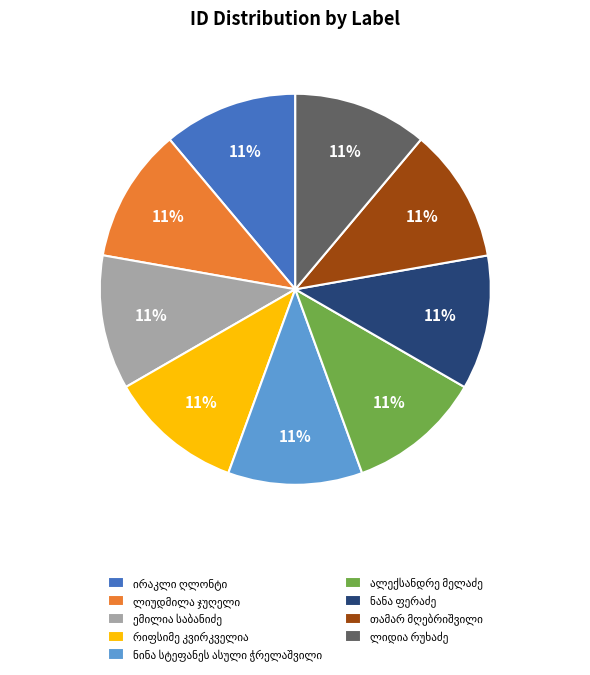

How many segments does this pie chart have?

9